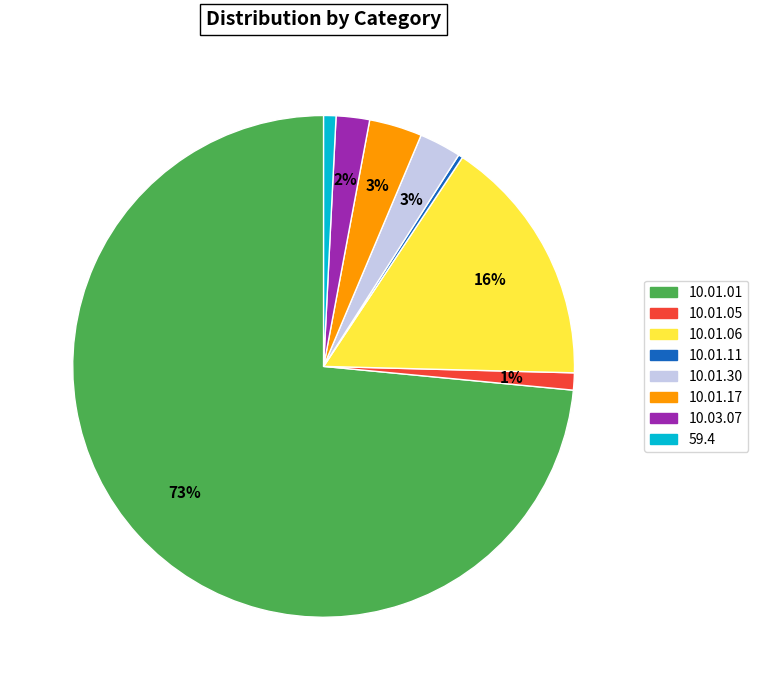

The 10.01.11 slice represents 0% of the pie. True or false?

True